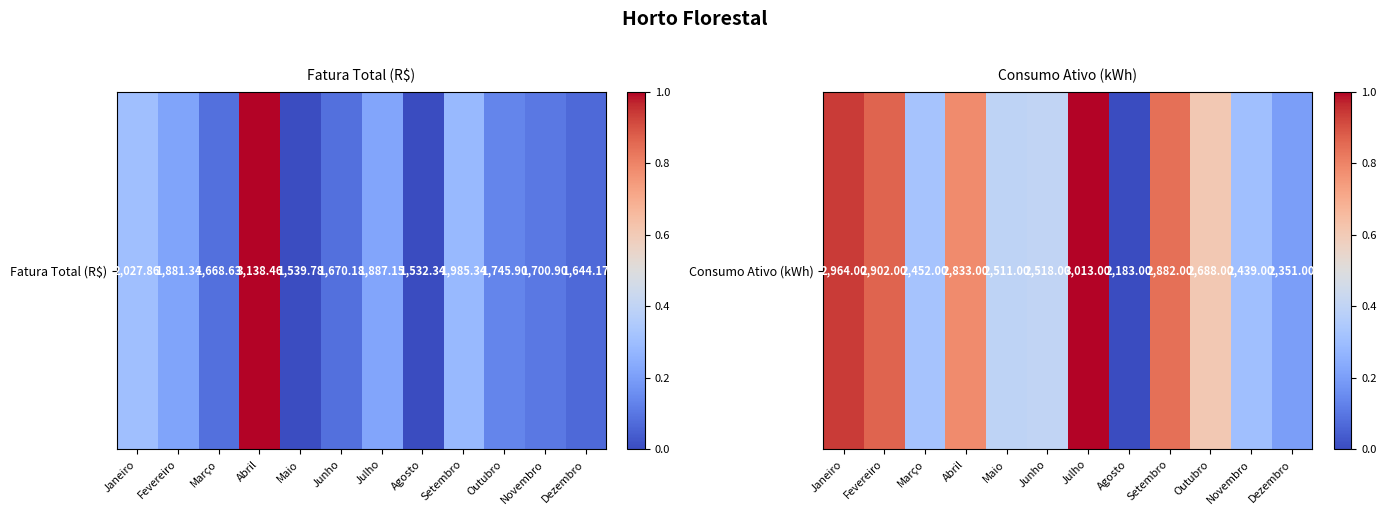

The value at Fevereiro is 0.9. True or false?

True